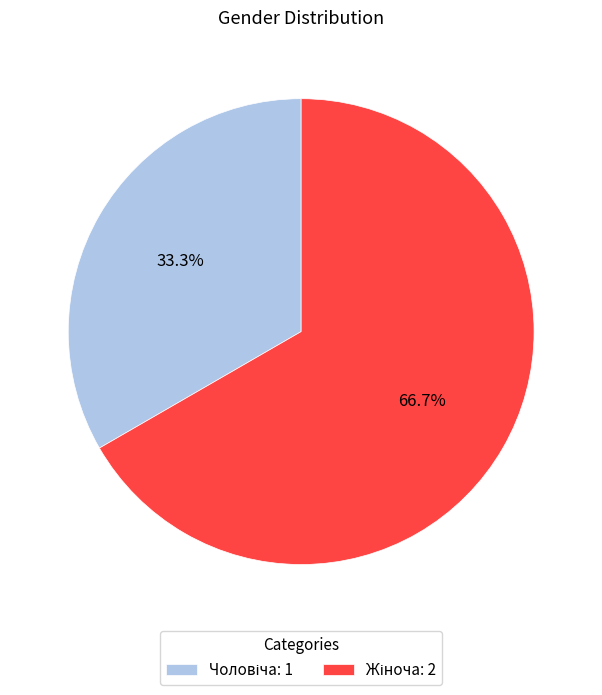

To the nearest percent, what portion does Жіноча represent?

67%